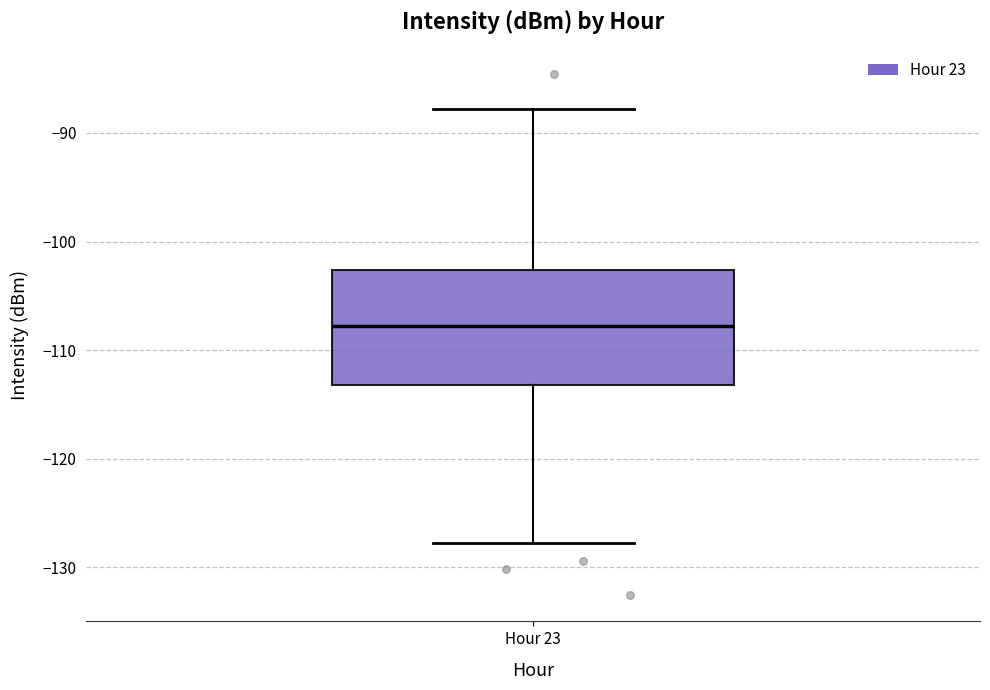

Where does the median line of the box for Hour 23 sit on the y-axis? The values are not printed on the chart, so give them approximately, as read against the axis.

-108